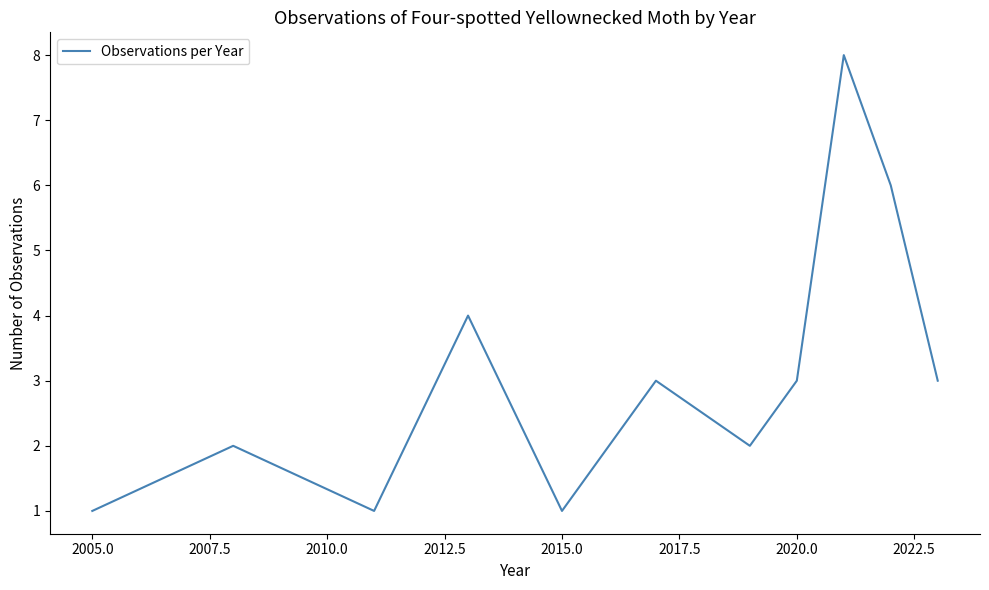

What is the difference between the maximum and minimum values?

7